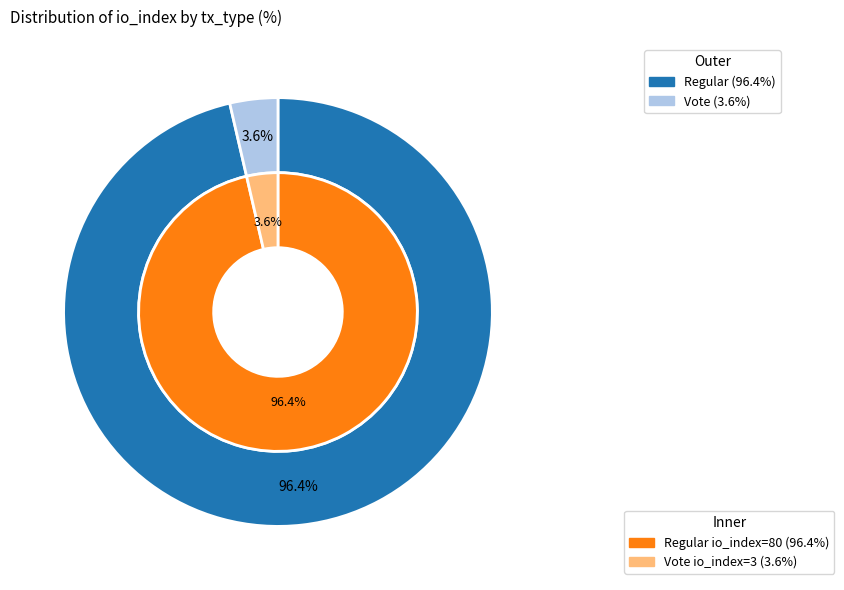

To the nearest percent, what percentage of the pie is Regular (io_index=80)?

96%